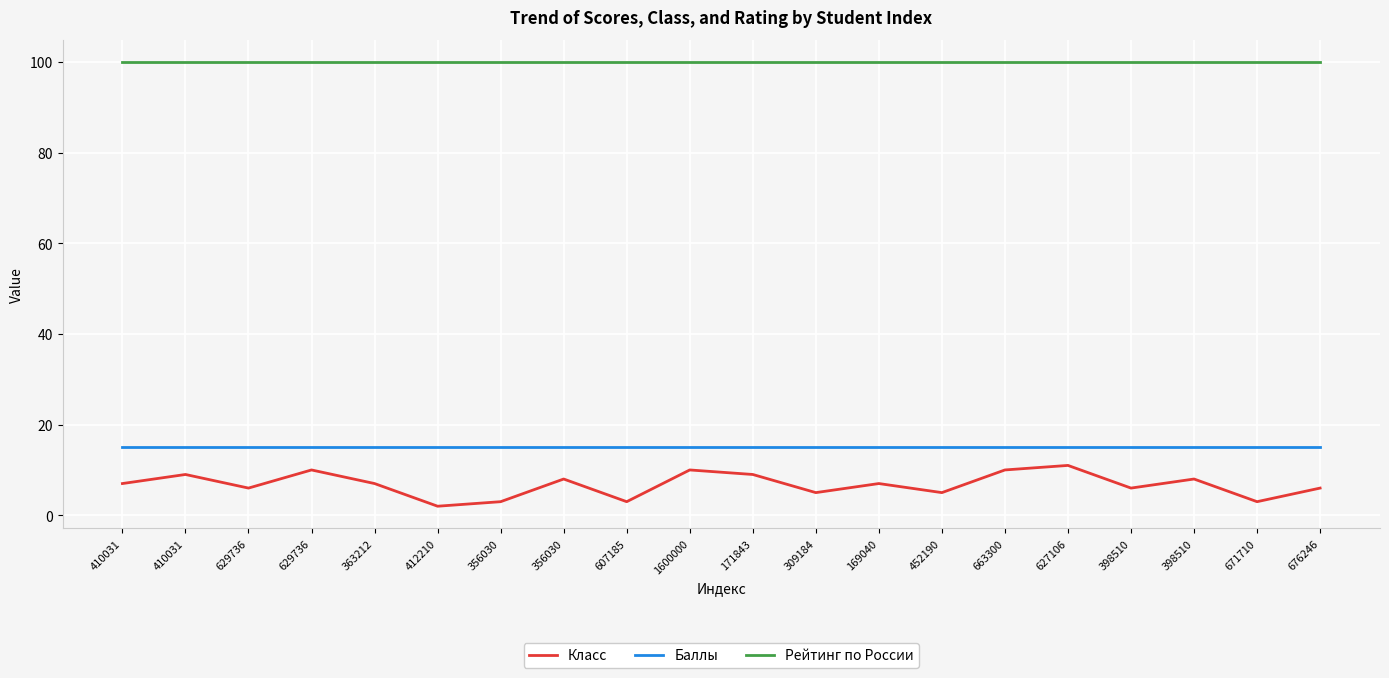

What are all the series names shown in the legend?

Класс, Баллы, Рейтинг по России